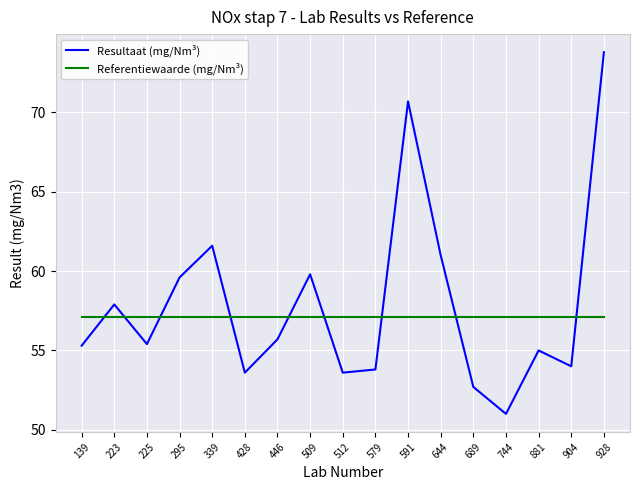

True or false: Resultaat (mg/Nm³) has a value of 51.0 at 744.

True